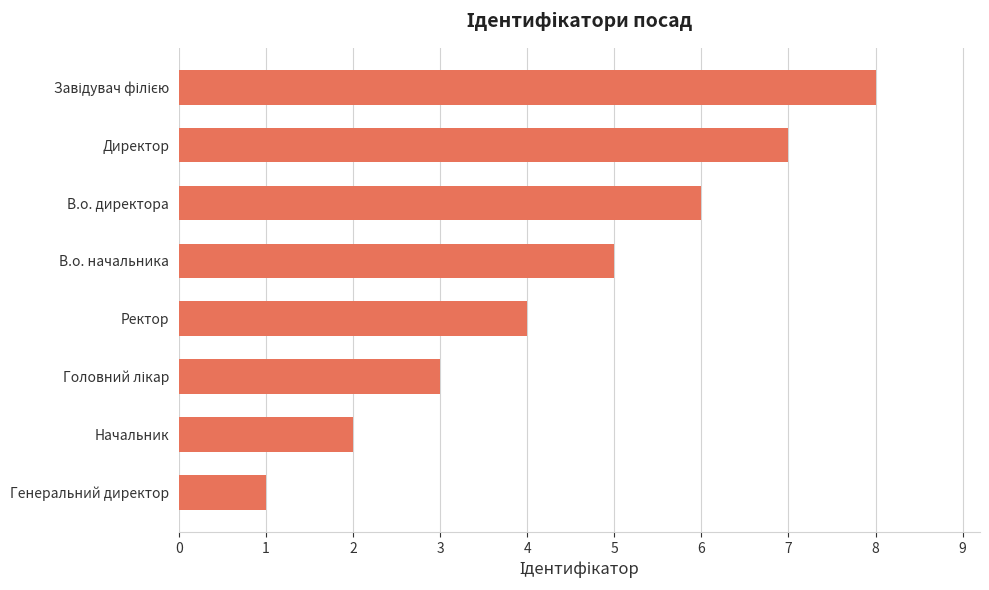

Does the chart contain any negative values?

No